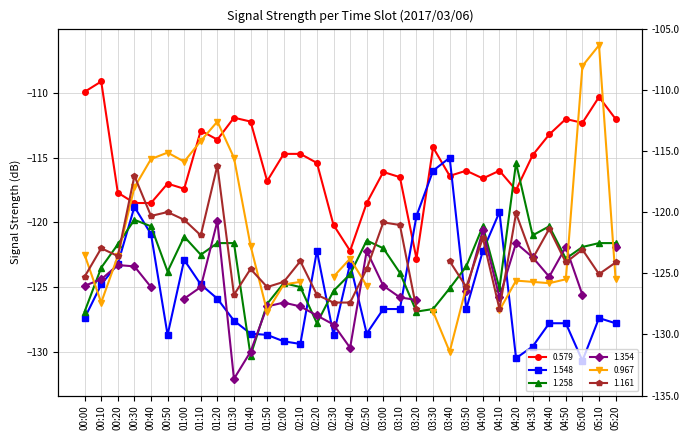

What is the spread (max minus min) of values at 04:20?

15.1